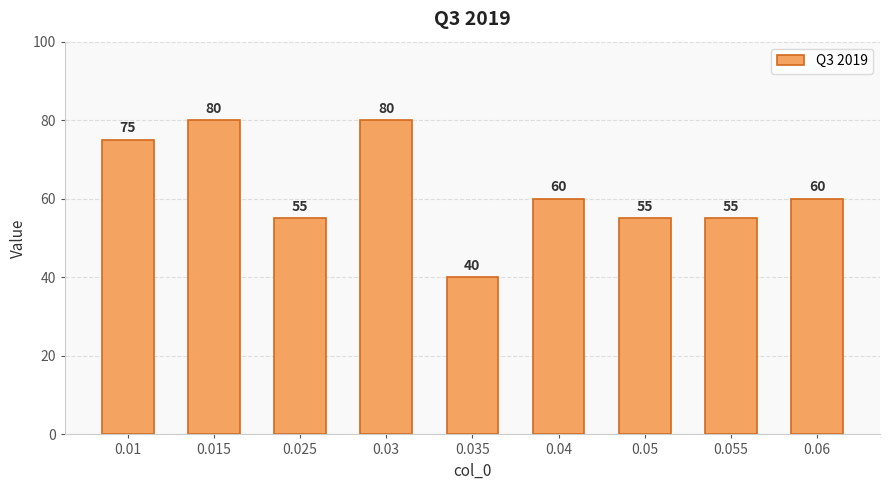

What is the difference between the values at 0.055 and 0.015?

25